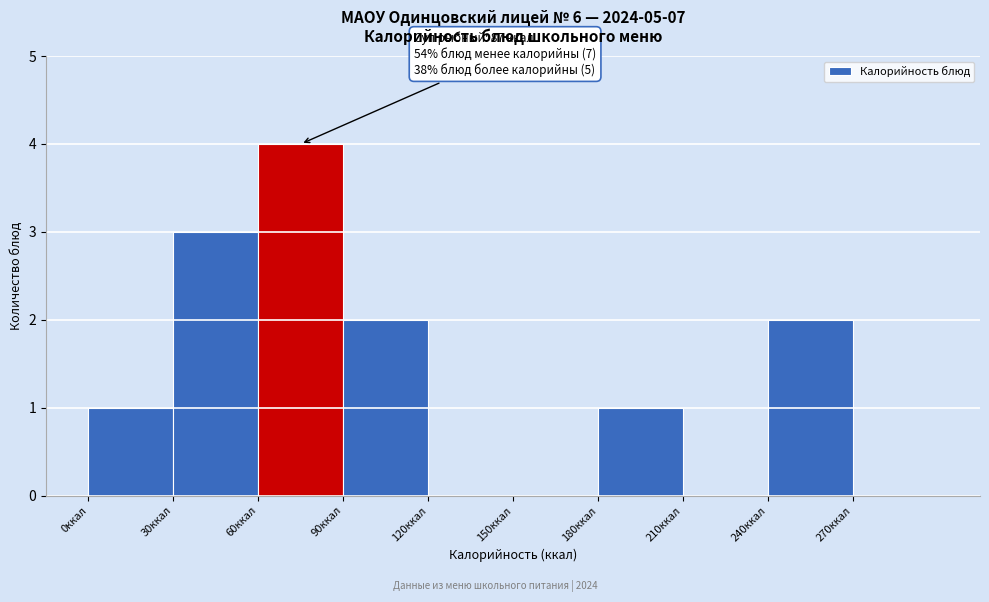

Which range on the x-axis has the tallest bar?

60 to 90